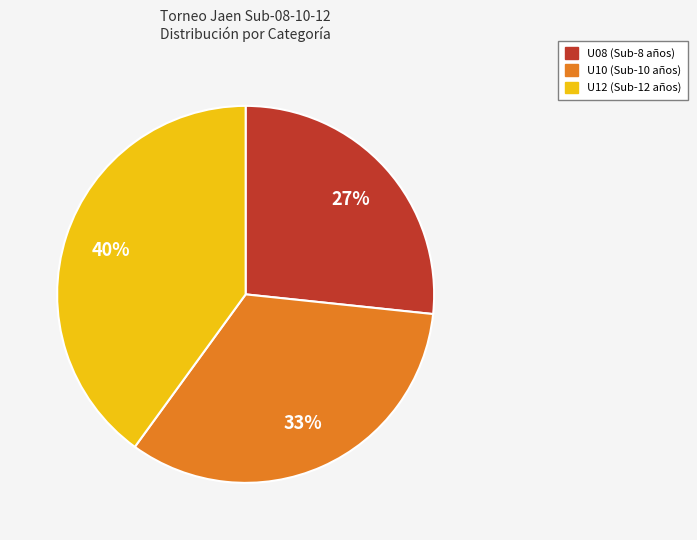

To the nearest percent, what is the average slice percentage?

33%